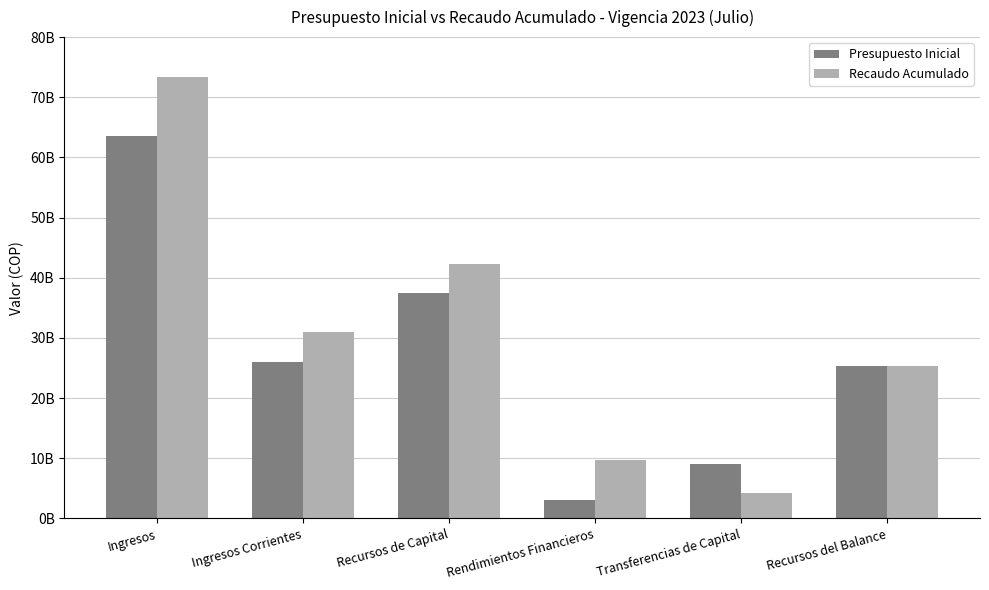

What is the lowest value of the Recaudo Acumulado series?

4197453080